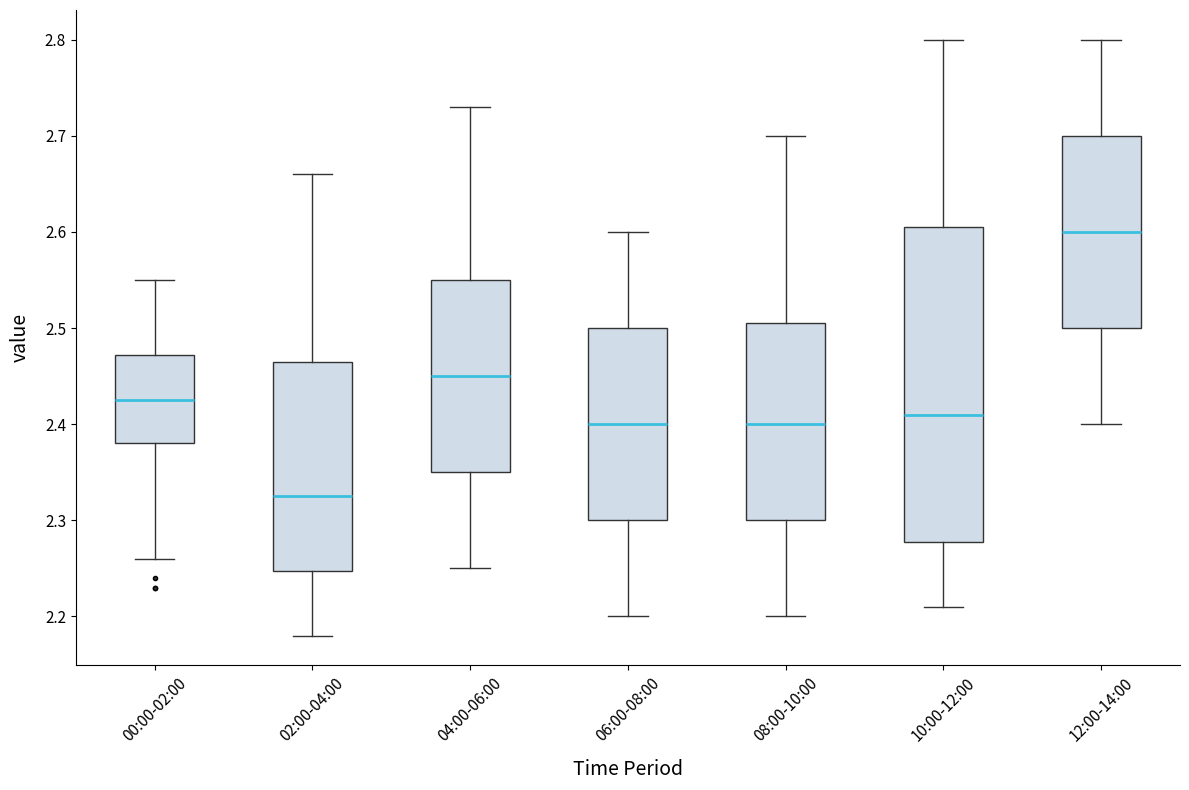

Reading left to right, transcribe this box plot: for each box, give where its median line is, the range the box spans, and where its two whiskers end, as read against the y-axis. The values are not printed on the chart, so give them approximately, as read against the axis.

00:00-02:00: median 2.43, box 2.38 to 2.47, whiskers 2.26 to 2.55
02:00-04:00: median 2.33, box 2.25 to 2.47, whiskers 2.18 to 2.66
04:00-06:00: median 2.45, box 2.35 to 2.55, whiskers 2.25 to 2.73
06:00-08:00: median 2.40, box 2.30 to 2.50, whiskers 2.20 to 2.60
08:00-10:00: median 2.40, box 2.30 to 2.51, whiskers 2.20 to 2.70
10:00-12:00: median 2.41, box 2.28 to 2.61, whiskers 2.21 to 2.80
12:00-14:00: median 2.60, box 2.50 to 2.70, whiskers 2.40 to 2.80